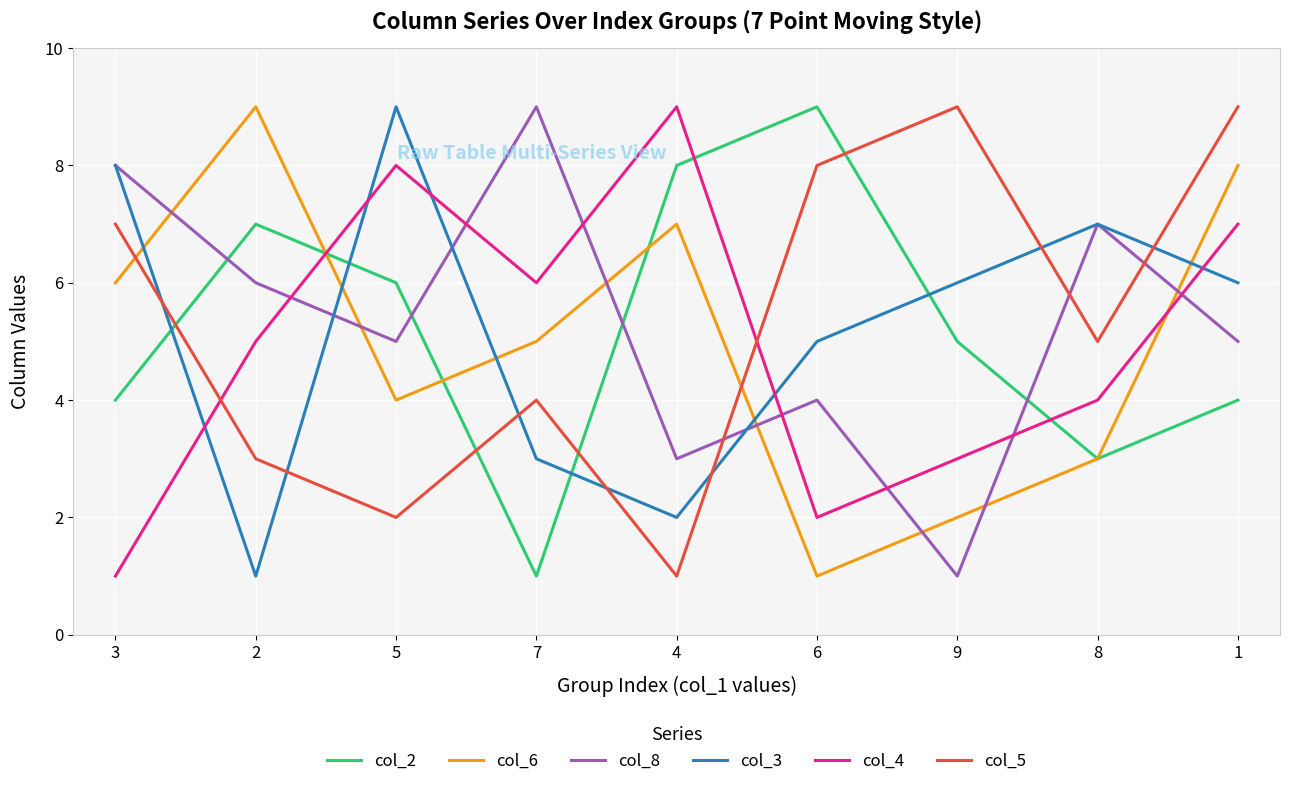

True or false: col_3 has a value of 2 at 7.

False